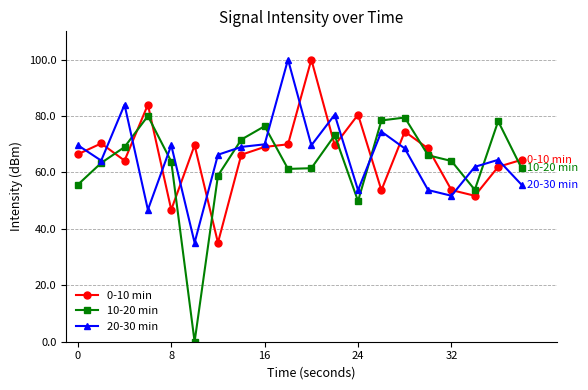

Does the chart have visible grid lines?

Yes